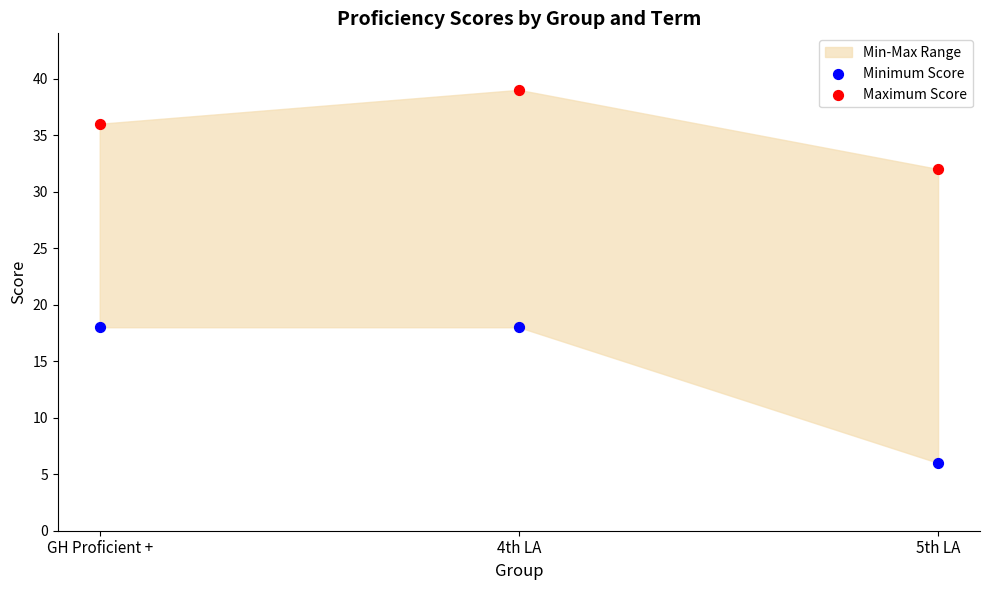

Which series reaches the maximum Y coordinate?

Maximum Score